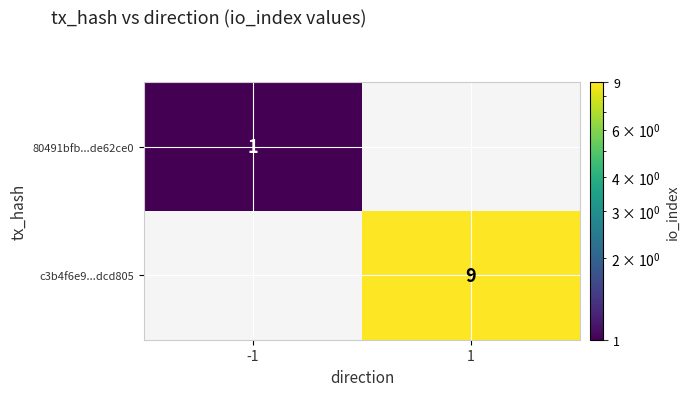

The c3b4f6e9...dcd805 series shows 9 at 1. True or false?

True